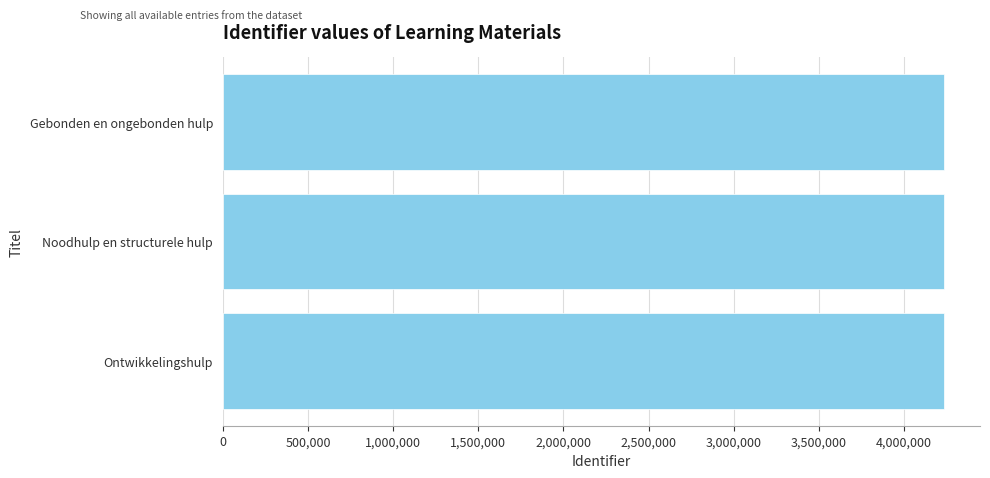

What is the sum of all values?

12700793